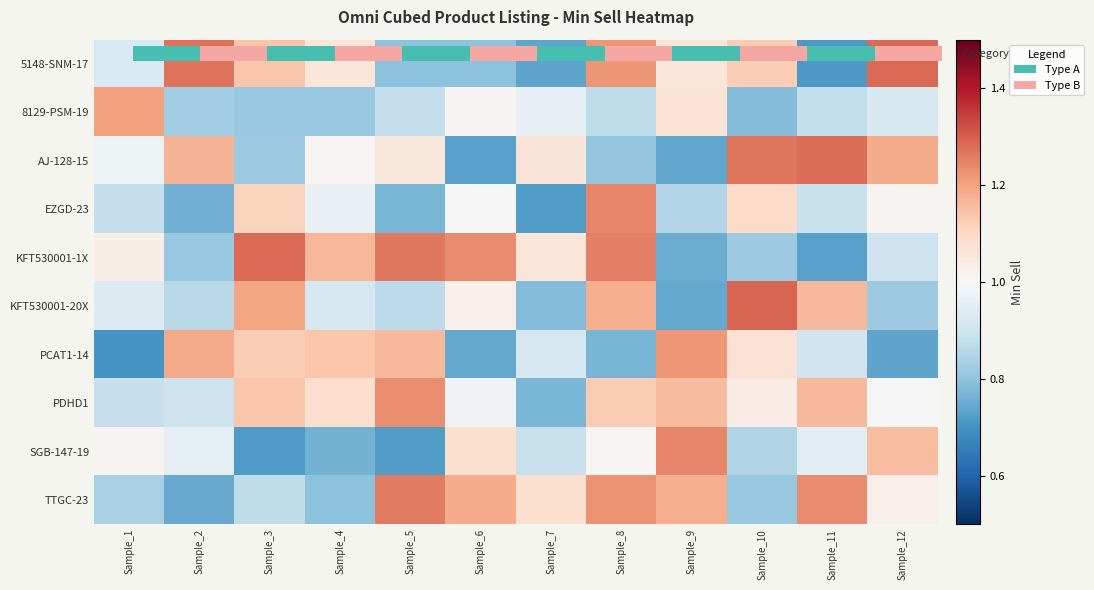

Rank the series by their maximum value, from highest to lowest.

KFT530001-20X, 5148-SNM-17, KFT530001-1X, AJ-128-15, TTGC-23, EZGD-23, SGB-147-19, PDHD1, PCAT1-14, 8129-PSM-19